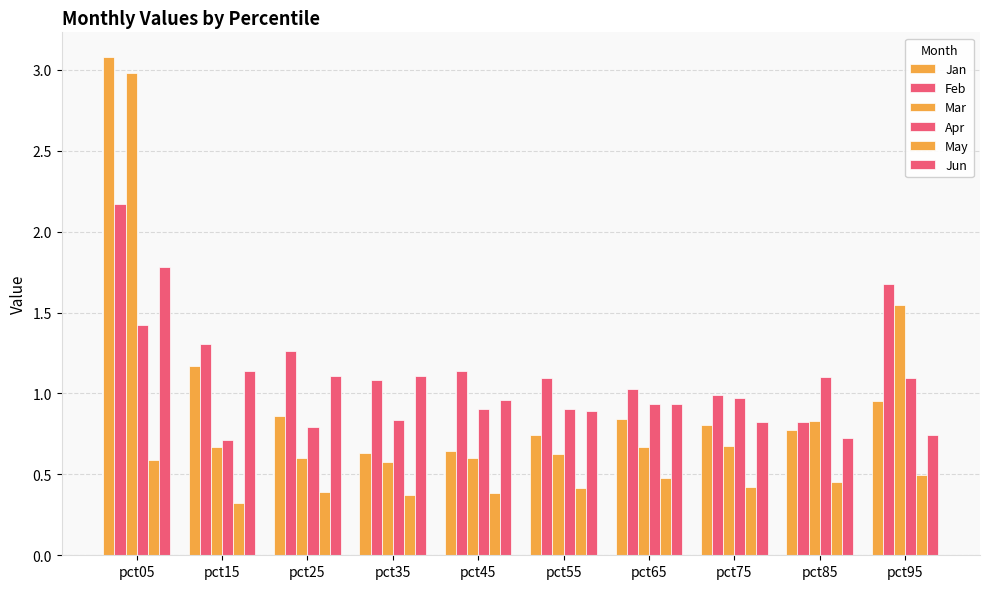

How many data points does each series have?

10